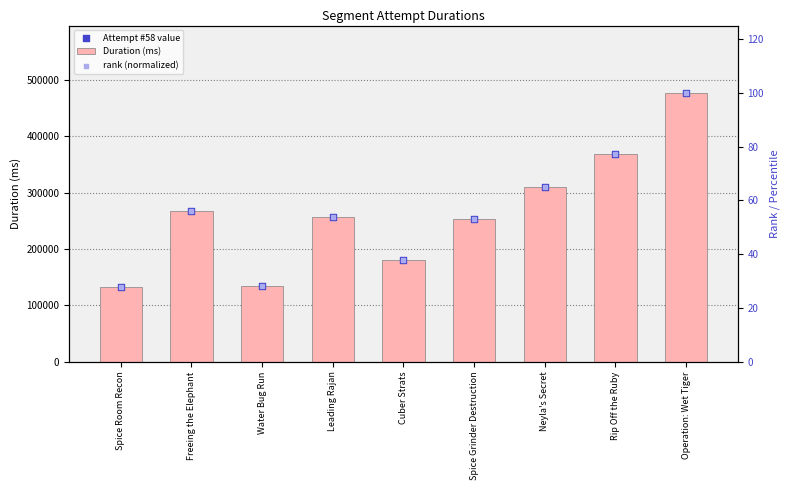

What are all the series names shown in the legend?

Duration (ms), Attempt #58 value, rank (normalized)